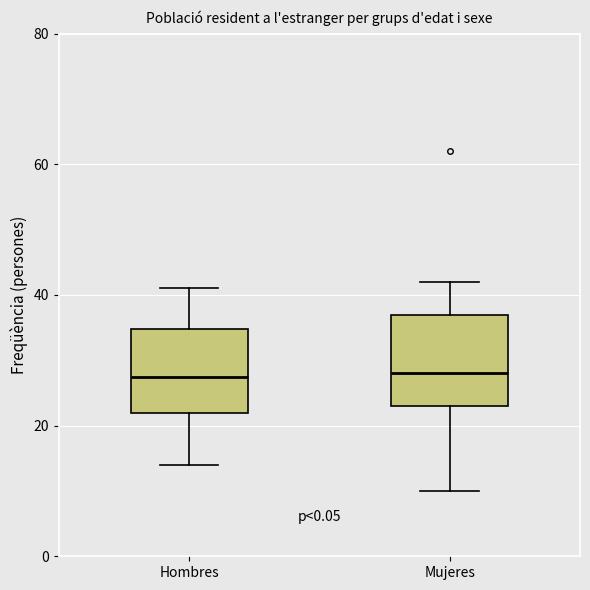

Where is the upper edge of the box for Mujeres on the y-axis? The values are not printed on the chart, so give them approximately, as read against the axis.

38